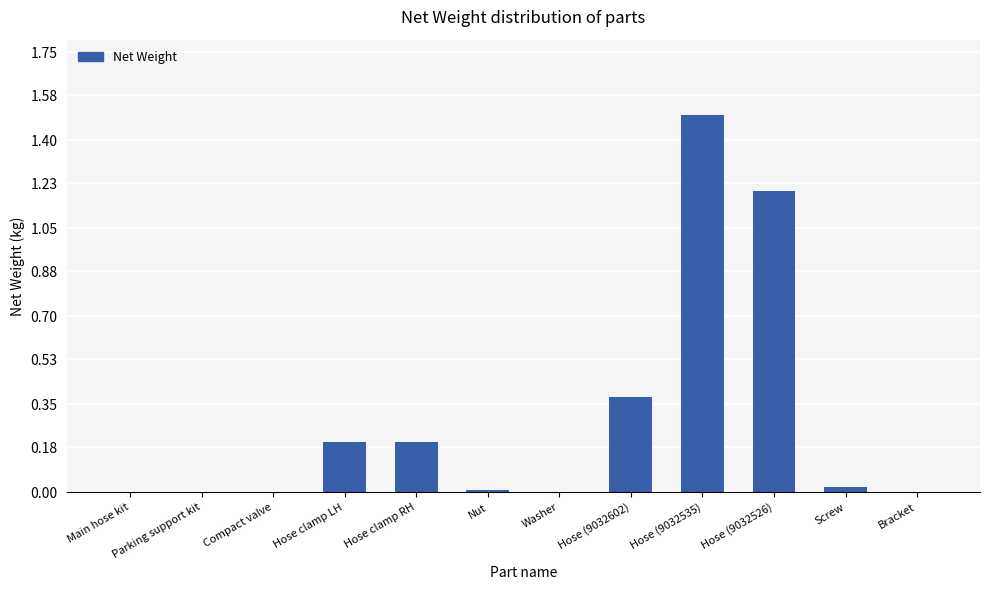

What is the change in value from Hose clamp RH to Nut?

-0.2